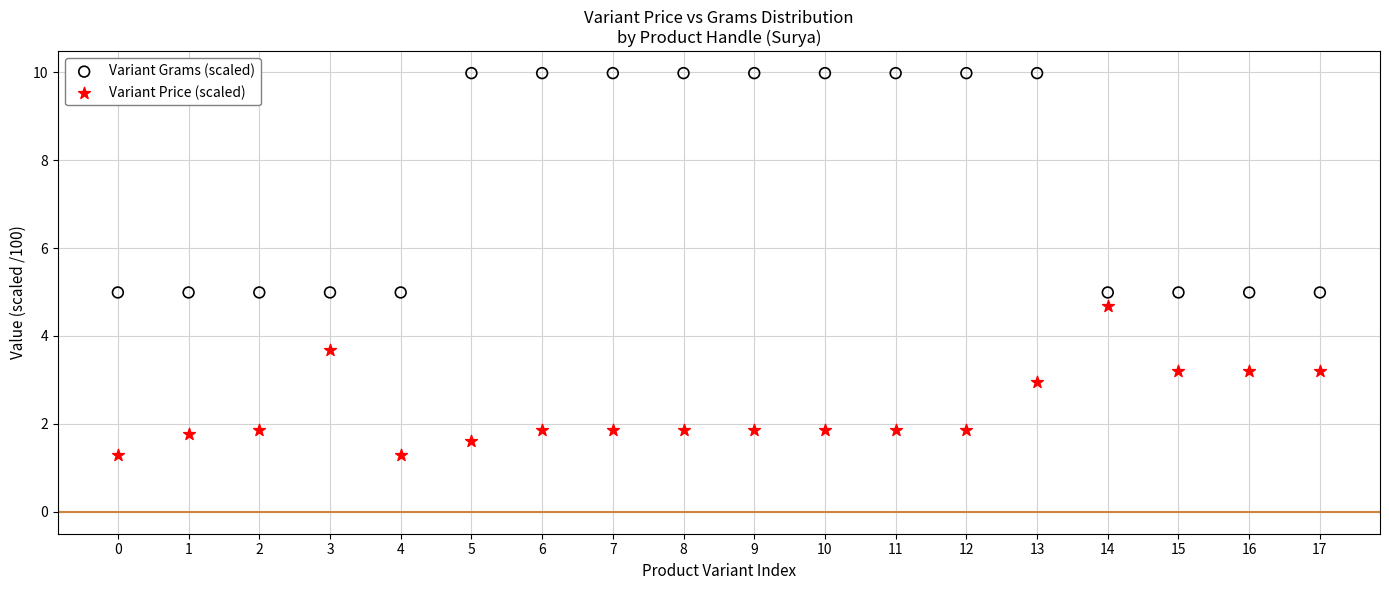

Across all data points, what is the range of Y values (max minus min)?

8.7